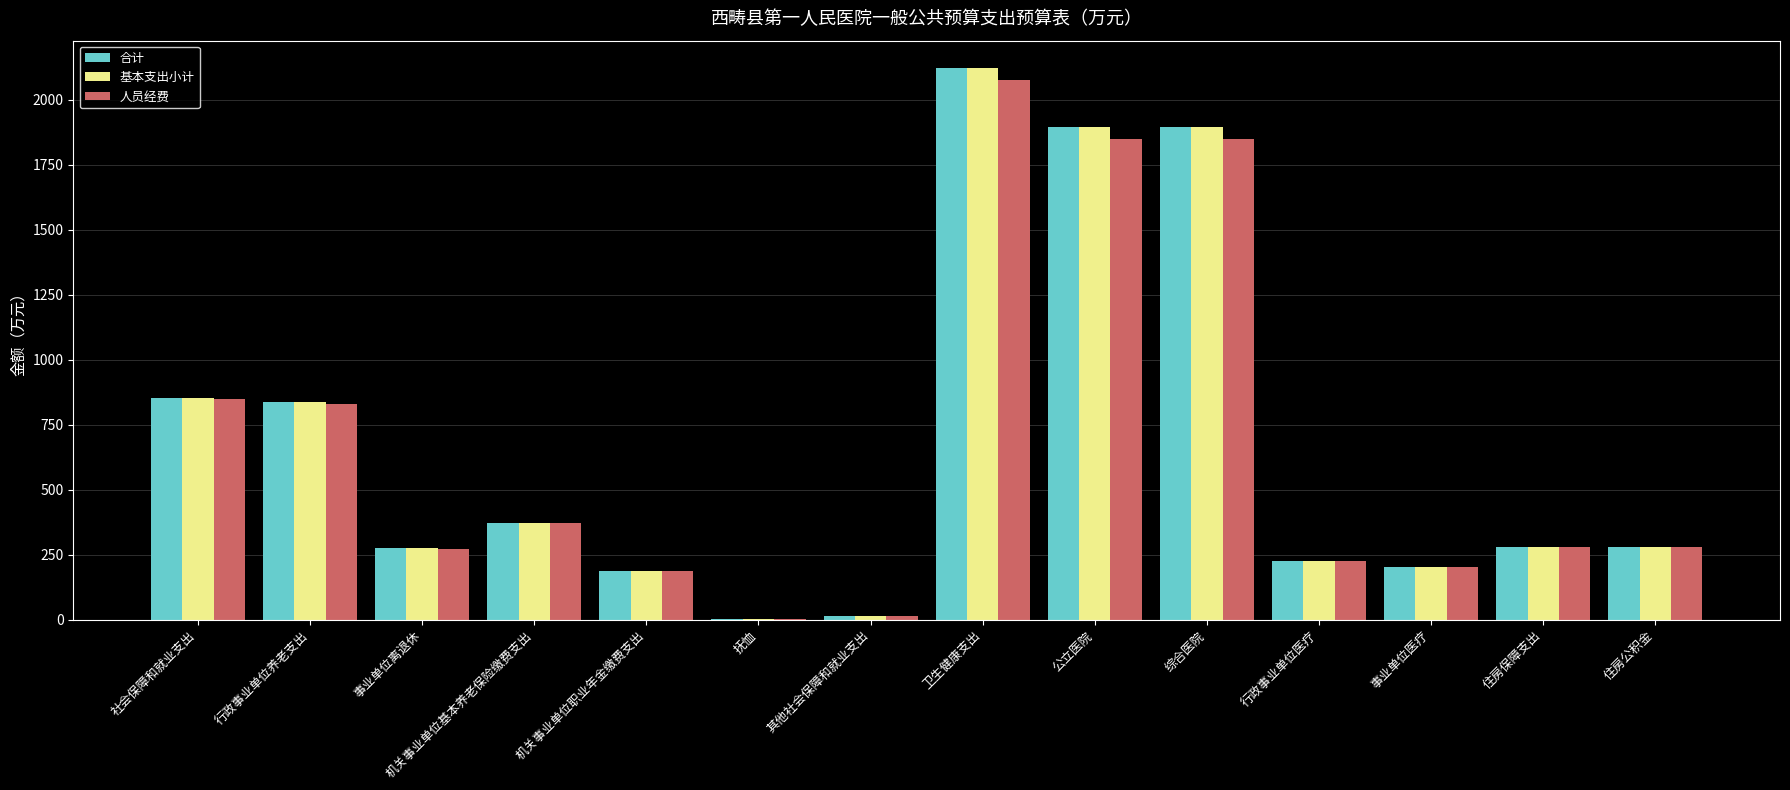

True or false: 基本支出小计 has a value of 253.5 at 机关事业单位职业年金缴费支出.

False